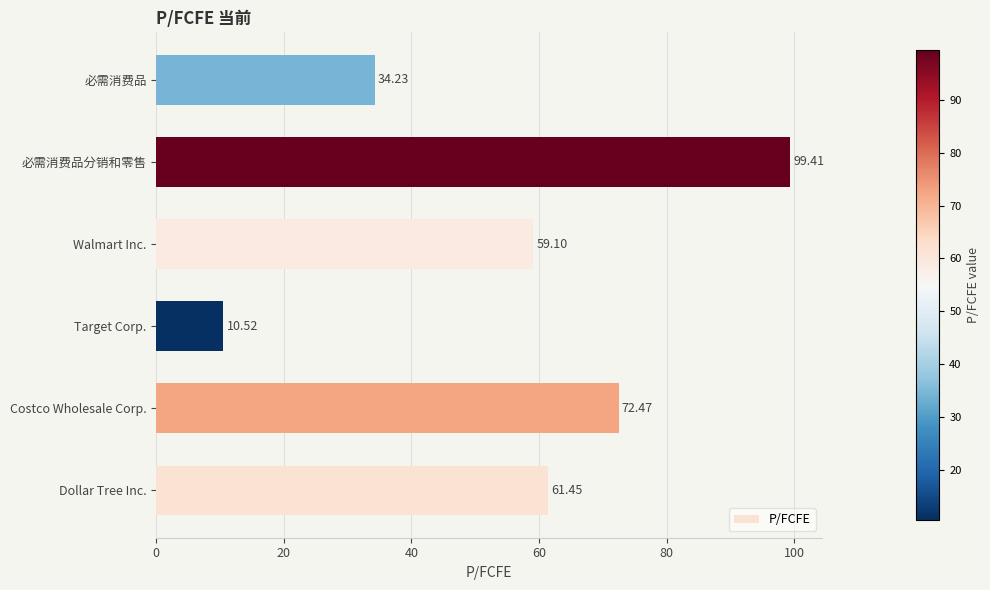

What is the change in value from Target Corp. to 必需消费品?

+23.7